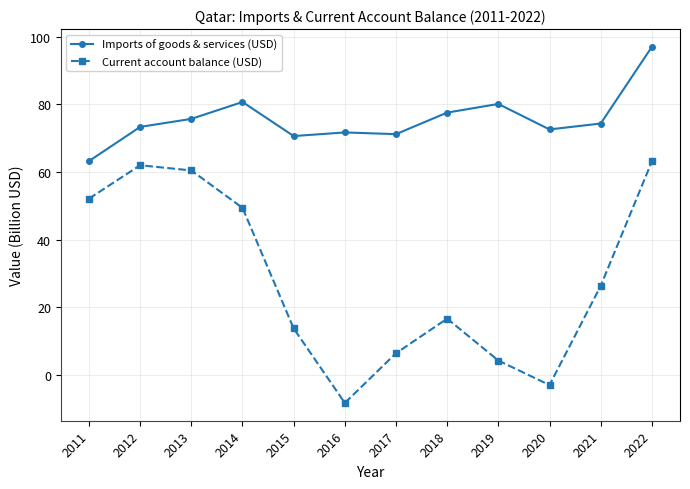

Which series has the widest spread of values?

Current account balance (USD)